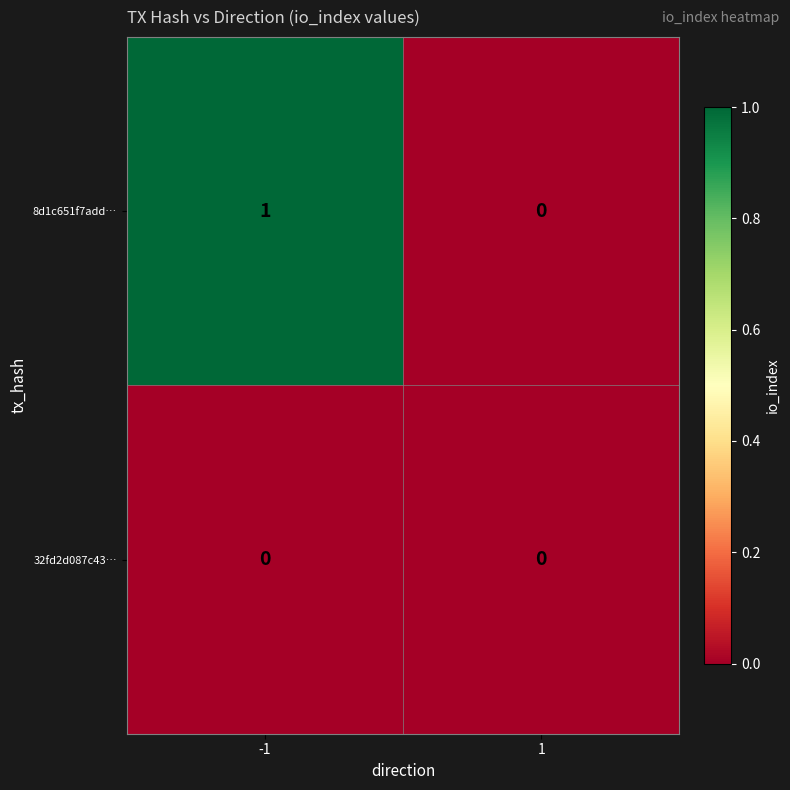

Reading left to right, list all the values displayed in this chart.

8d1c651f7add…: 1	0
32fd2d087c43…: 0	0